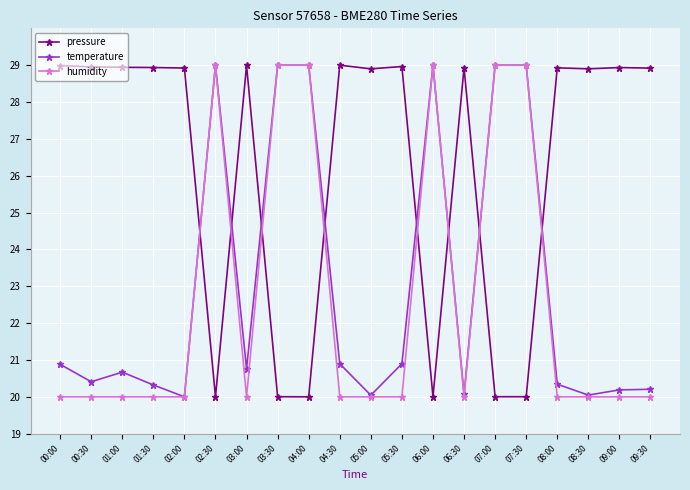

How many interior local valleys does the temperature series have?

6